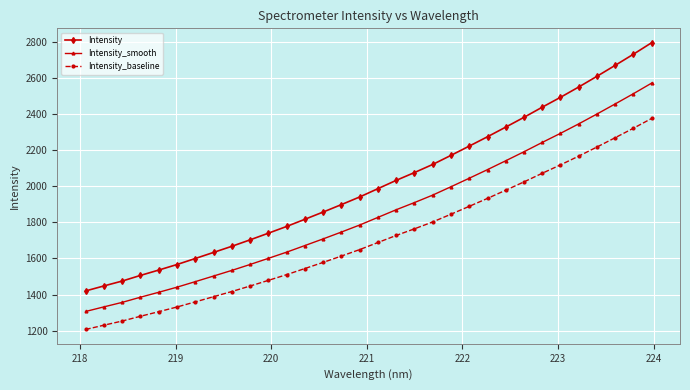

How many series are shown in this chart?

3